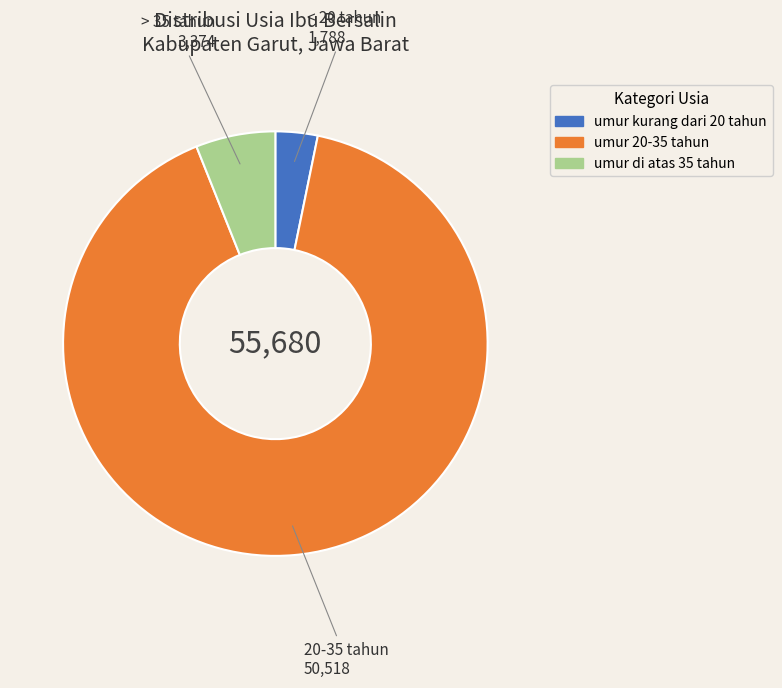

Is it true that umur kurang dari 20 tahun is 3% of the pie?

True